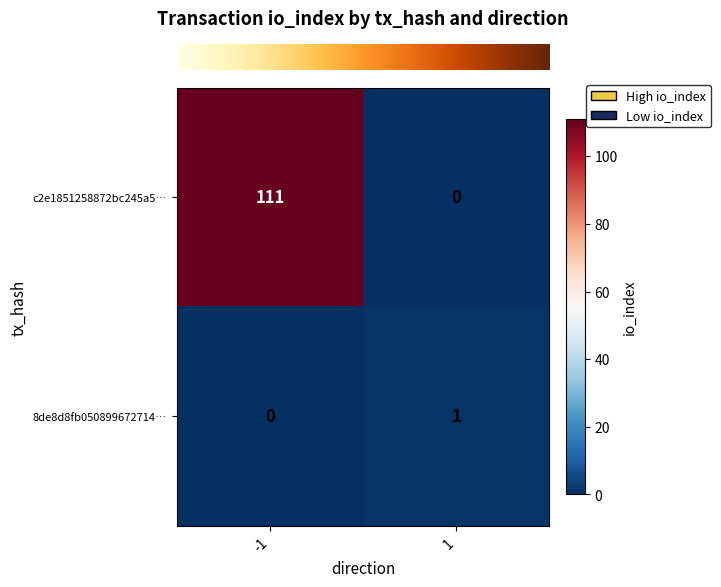

Which series has the largest total across all categories?

c2e1851258872bc245a5…